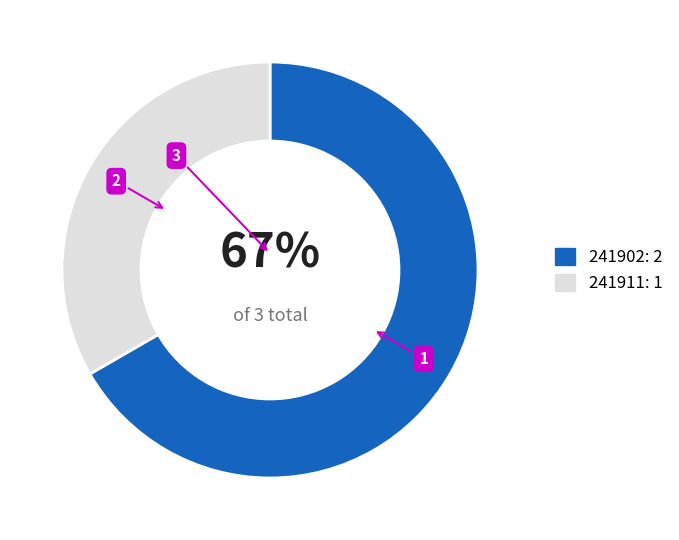

How many segments does this pie chart have?

2